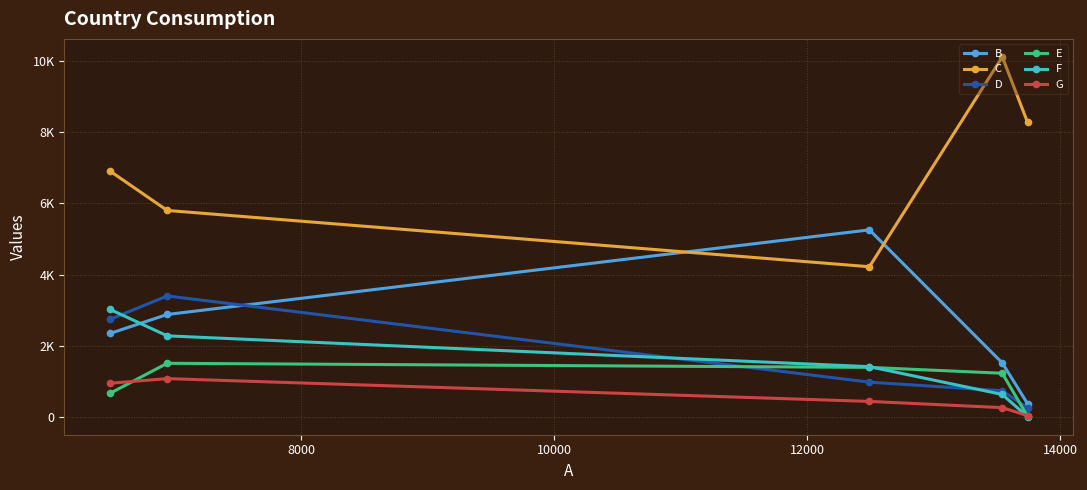

List the series in order of their peak value, lowest first.

G, E, F, D, B, C